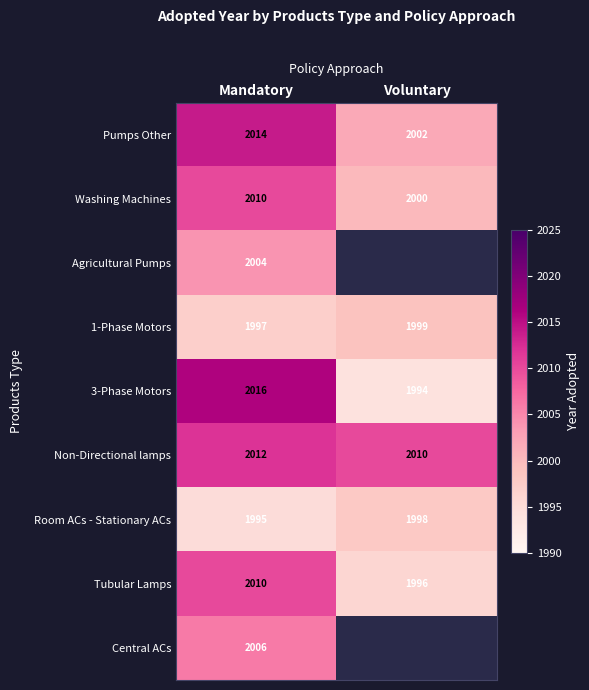

Rank the categories by 1-Phase Motors value from highest to lowest.

Voluntary, Mandatory